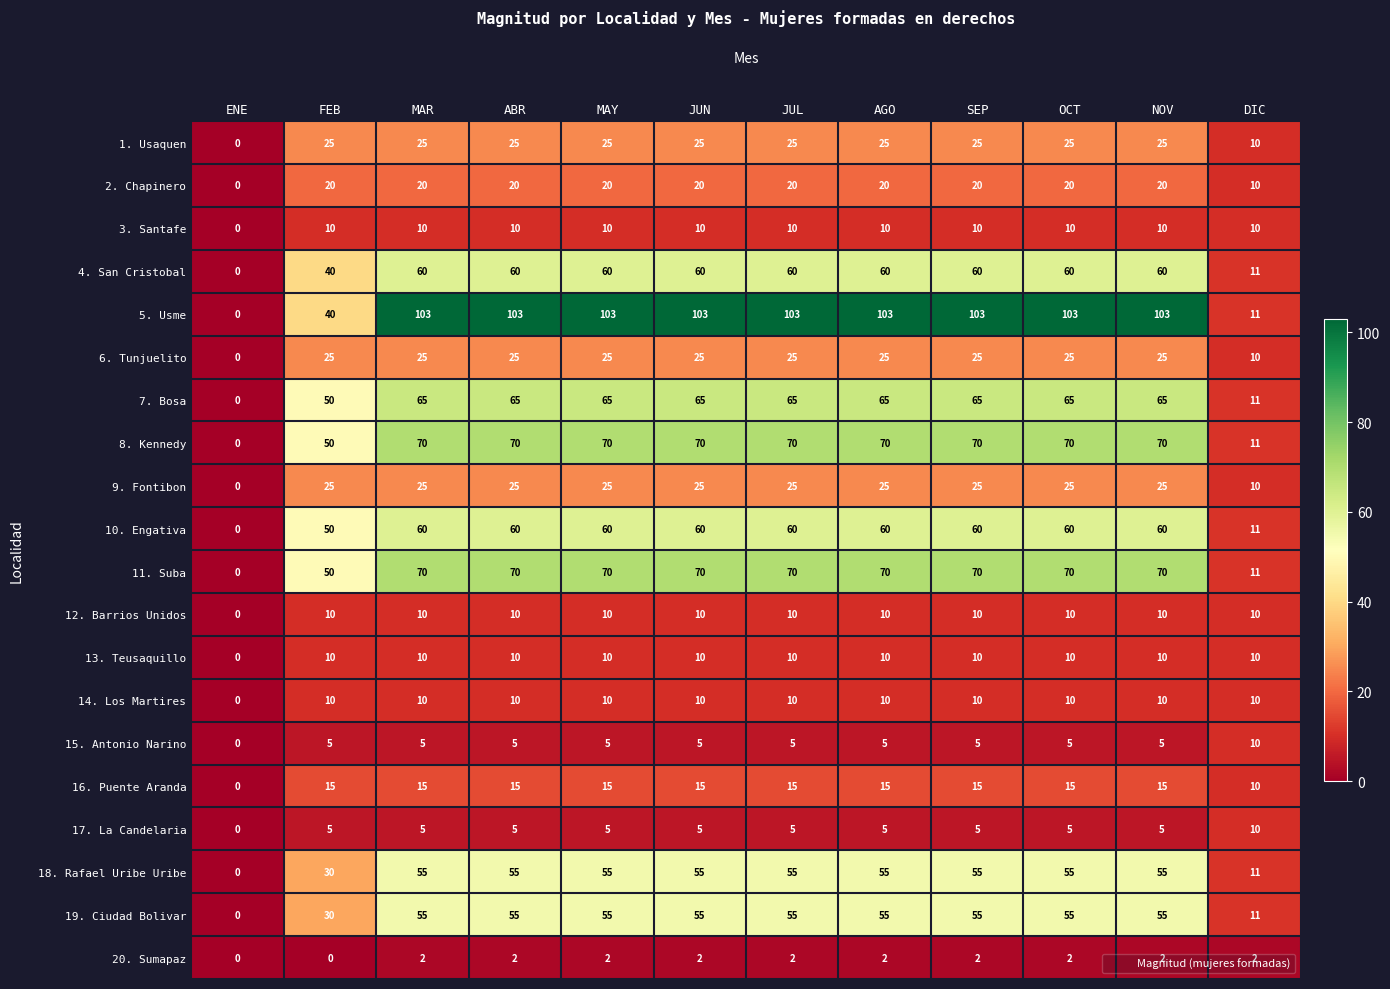

Which series changed the most between AGO and DIC?

5. Usme